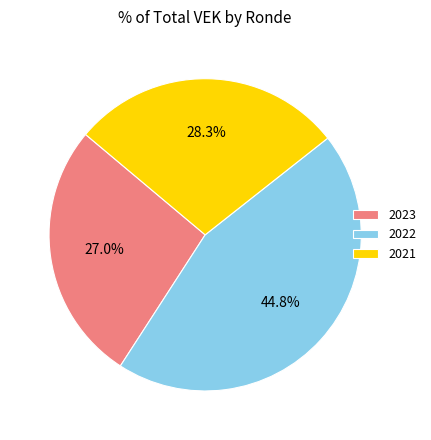

Does any single category account for the majority?

No